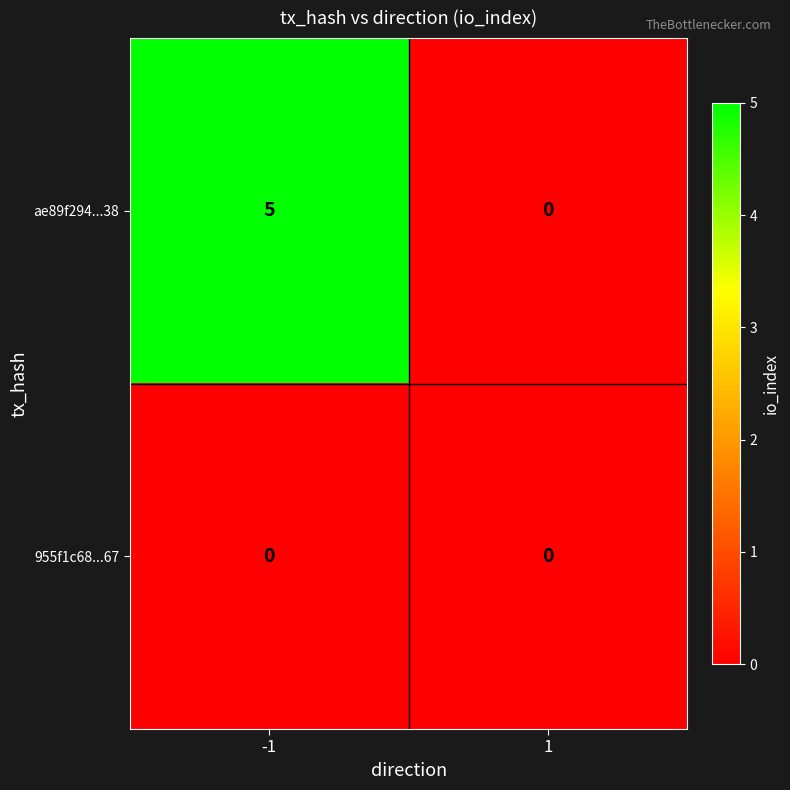

What is the maximum value shown in the chart?

5